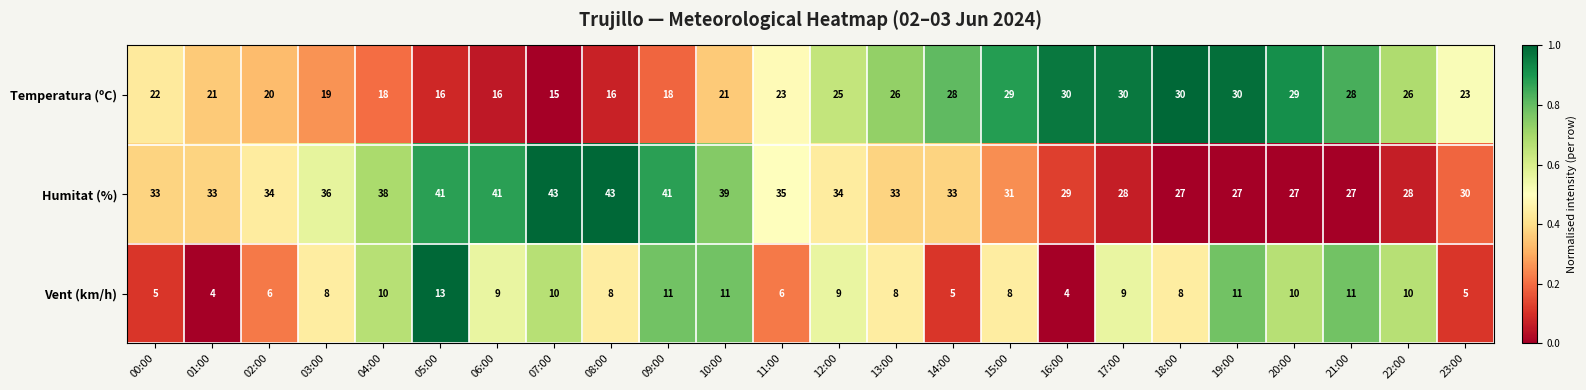

At which label does Temperatura (ºC) reach its minimum?

07:00